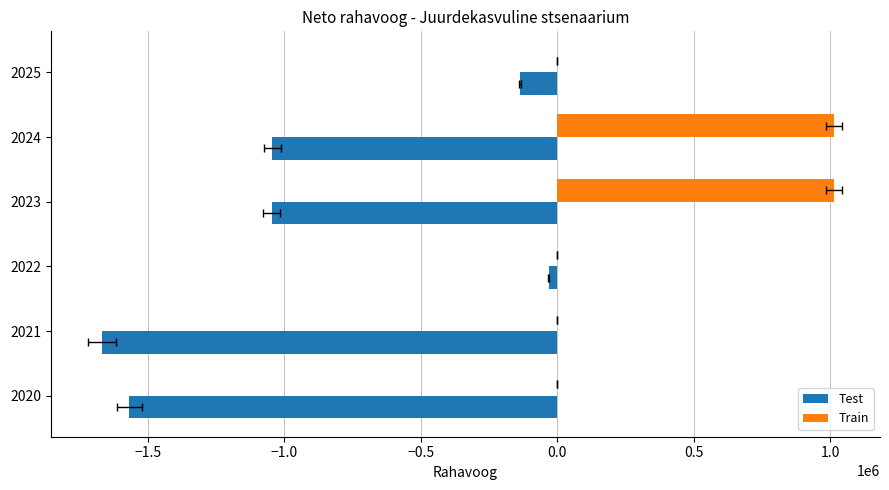

What are all the series names shown in the legend?

Test, Train